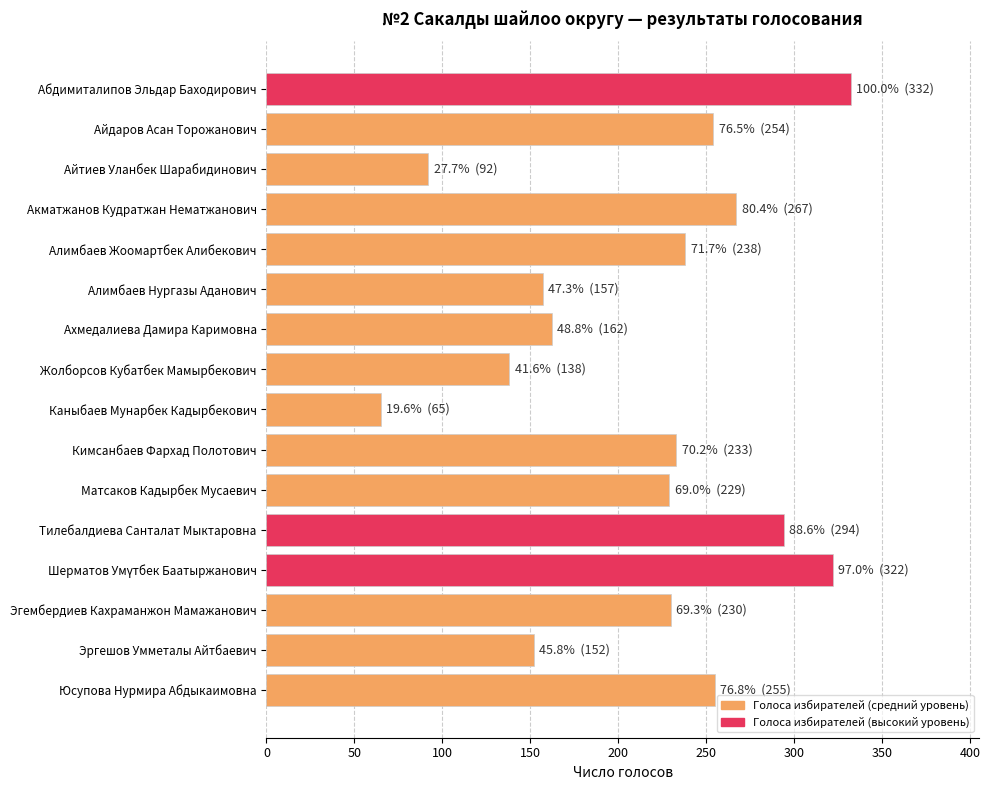

At which label is the value closest to 198?

Матсаков Кадырбек Мусаевич